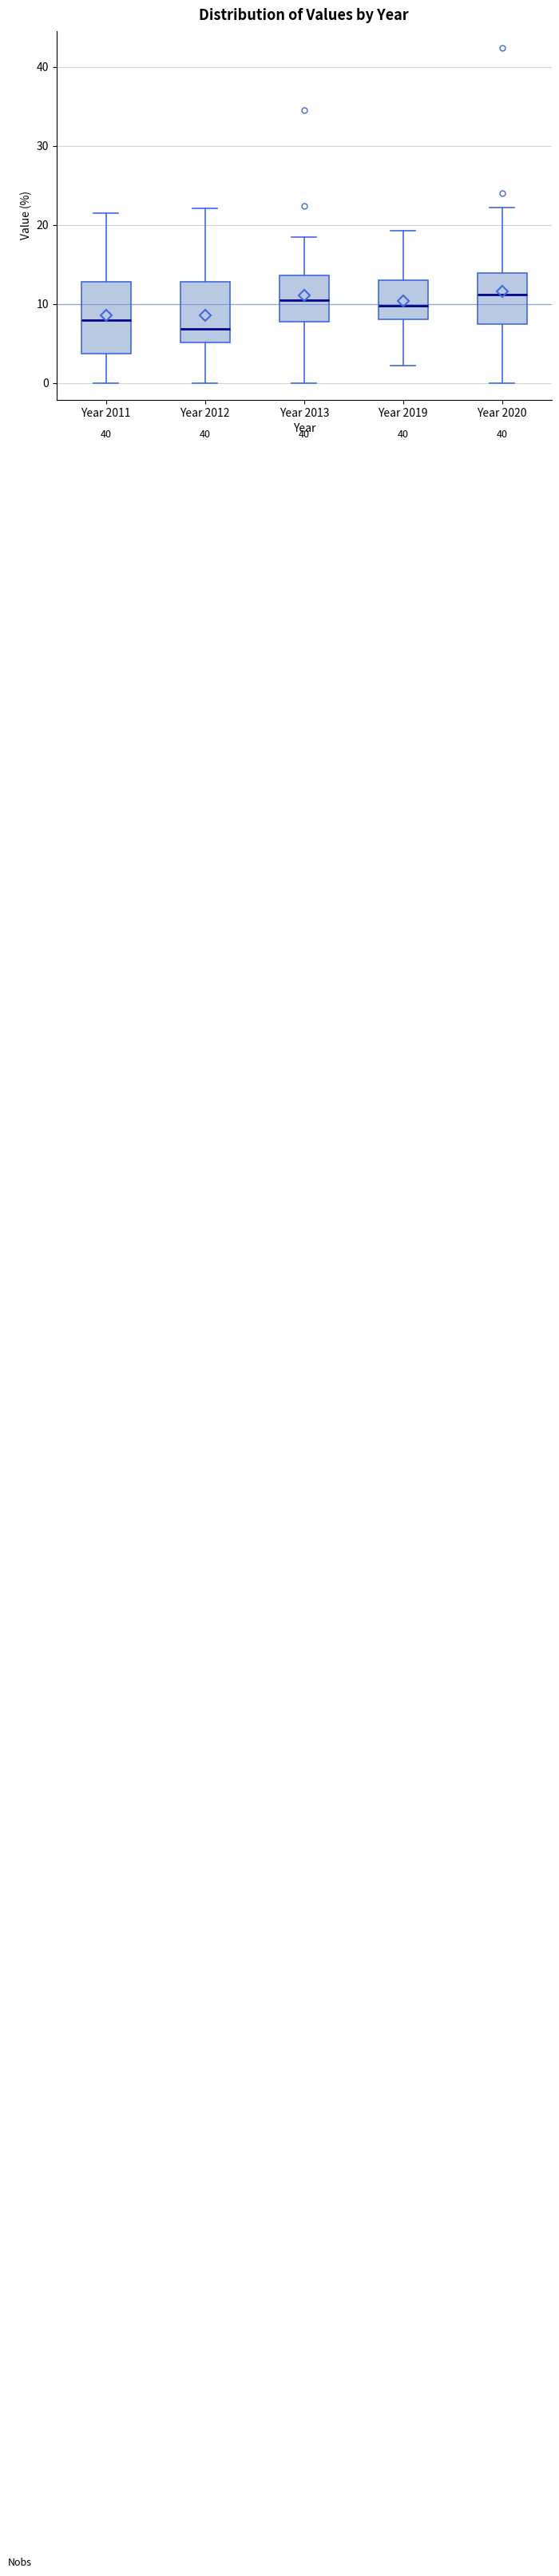

Comparing the boxes themselves (not the whiskers), which one is the tallest?

Year 2011